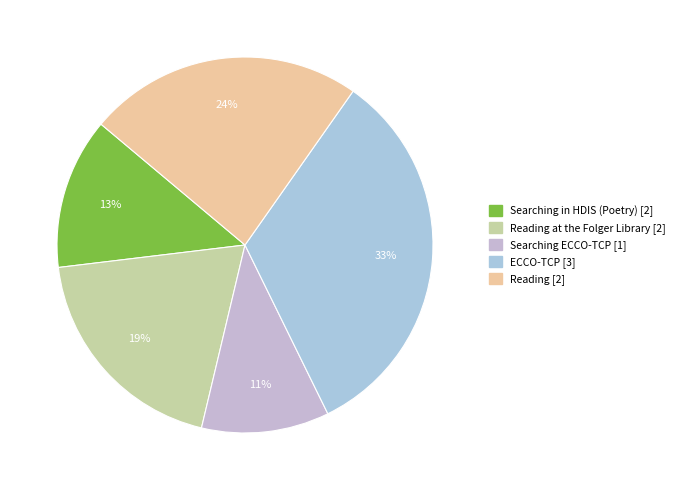

How many slices are in this pie chart?

5